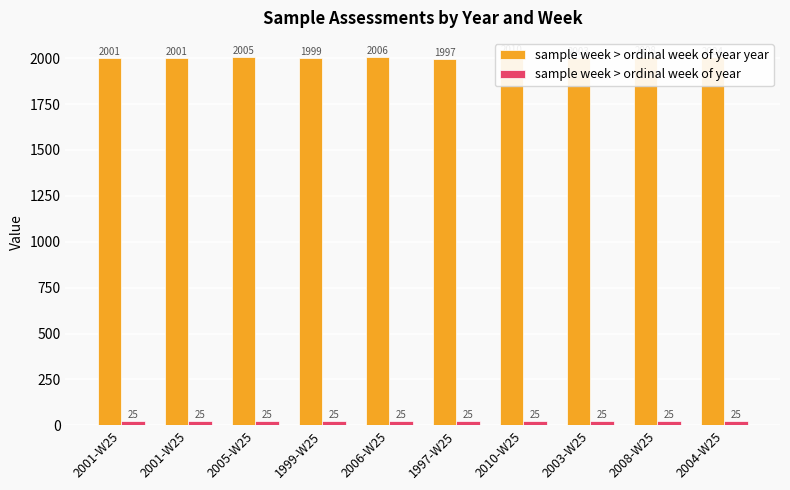

What is the approximate value of sample week > ordinal week of year at 2001-W25?

25